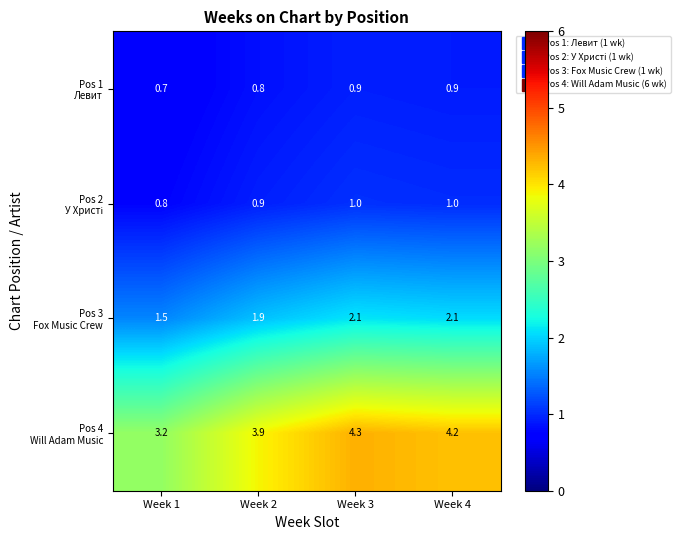

At which category is the sum across all series the highest?

Week 3